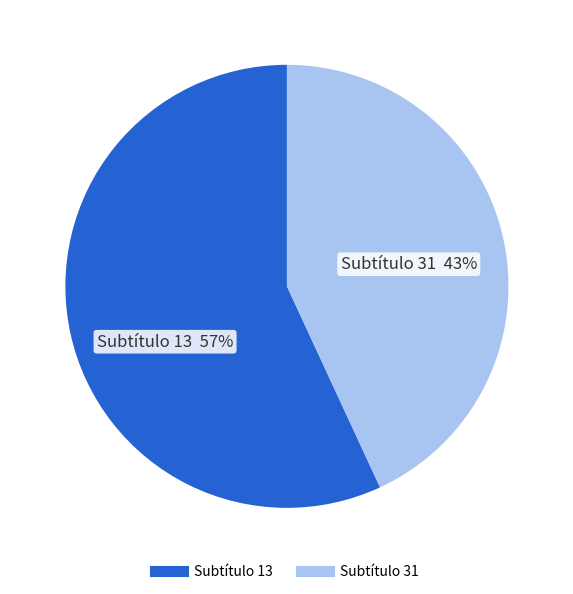

The 31 slice represents 35% of the pie. True or false?

False